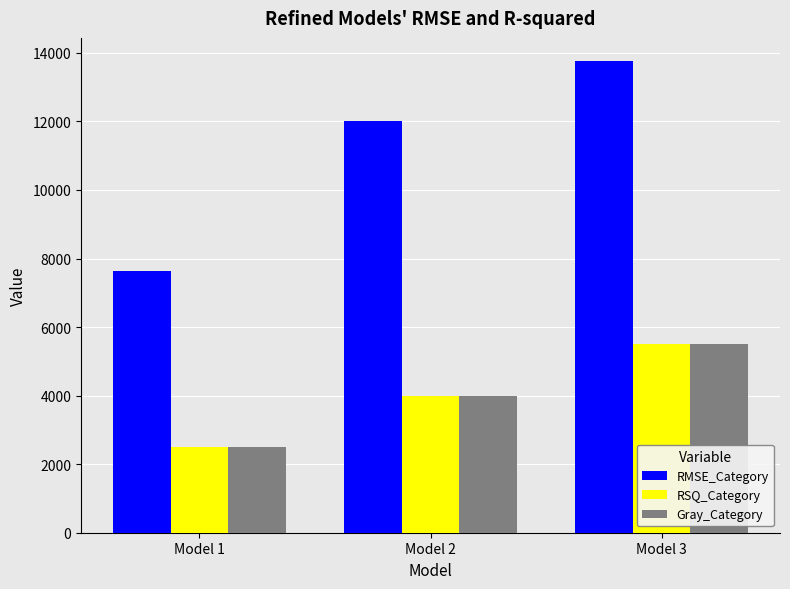

Between Model 1 and Model 3, which series saw the biggest shift?

RMSE_Category